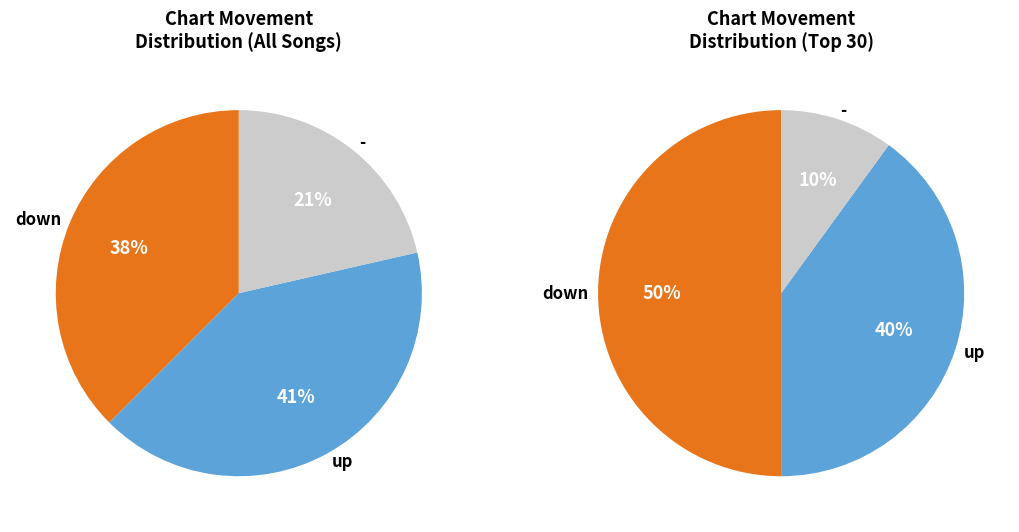

Does any single category account for the majority?

No